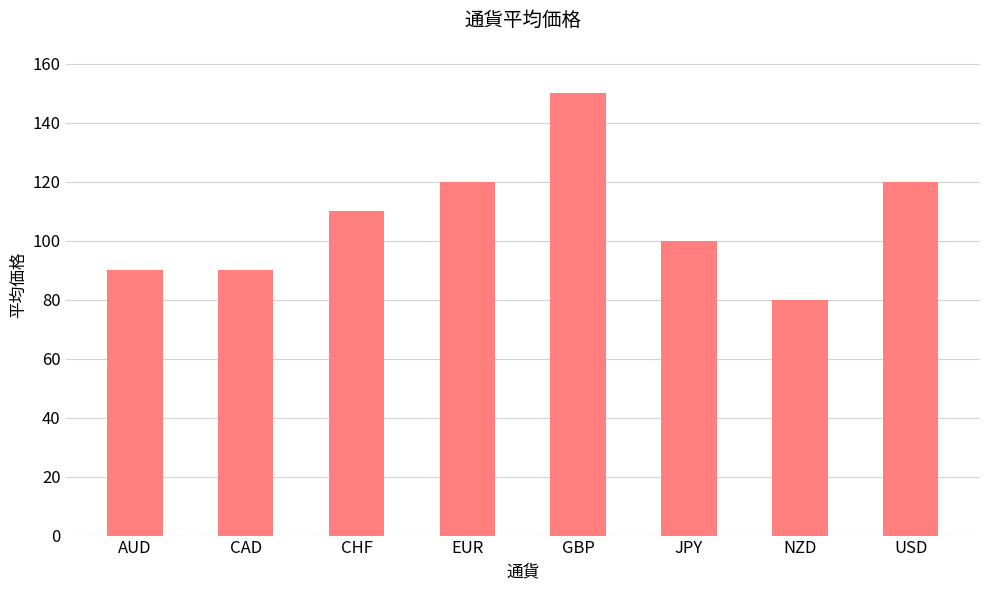

What value does the data have at USD?

120